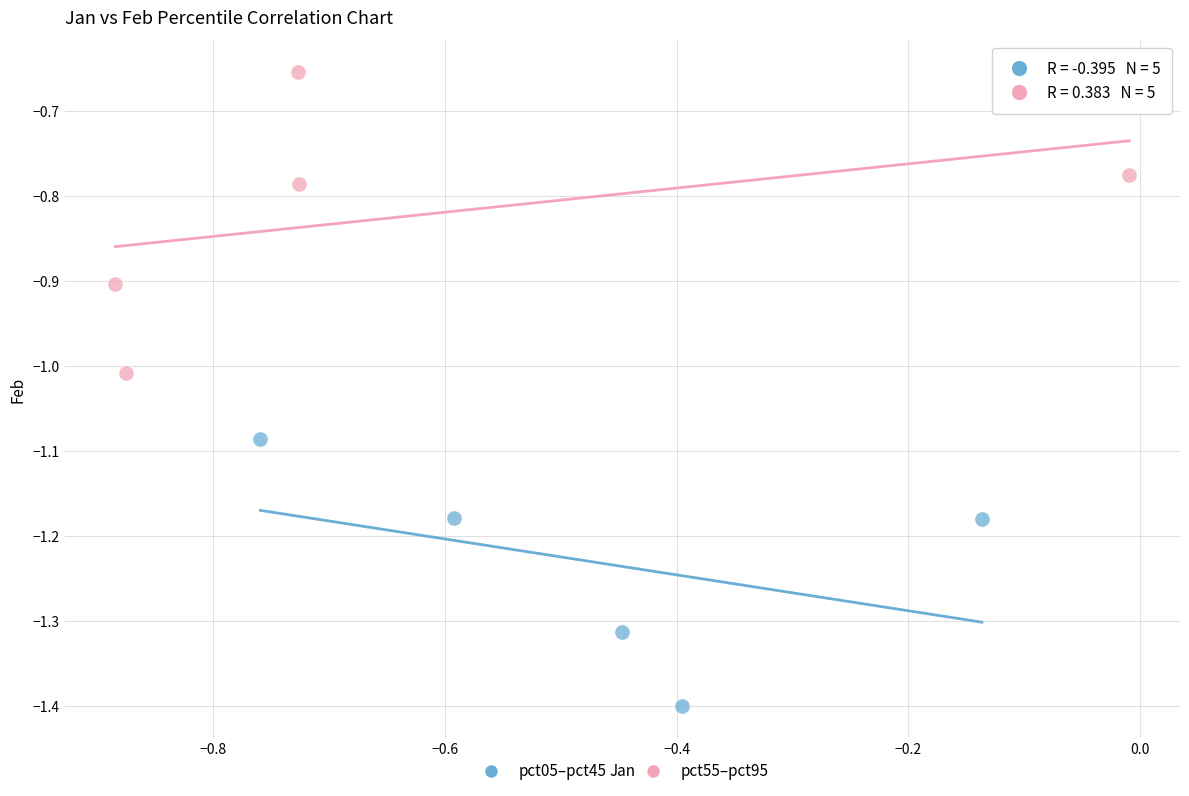

Which series contains the highest Y value?

pct55–pct95